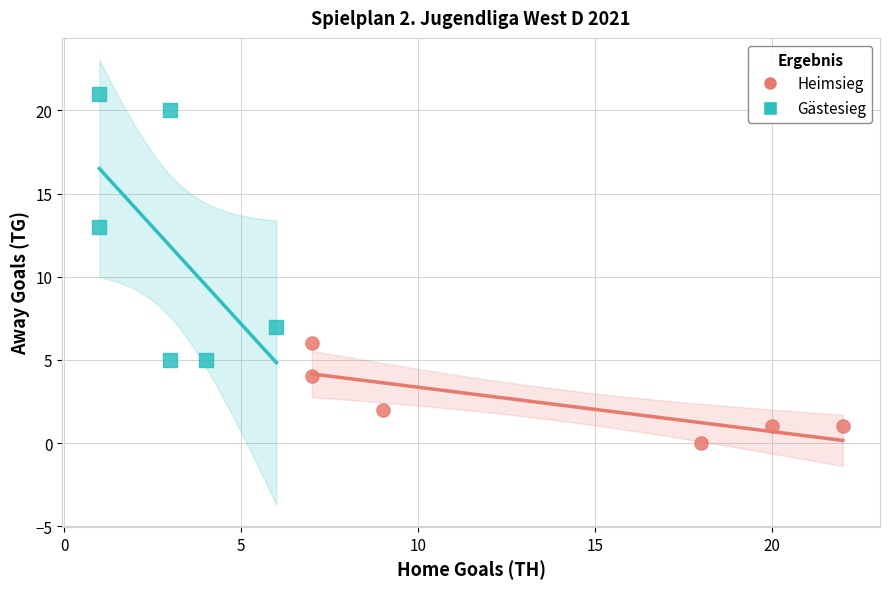

What are all the series names shown in the legend?

Heimsieg, Gästesieg